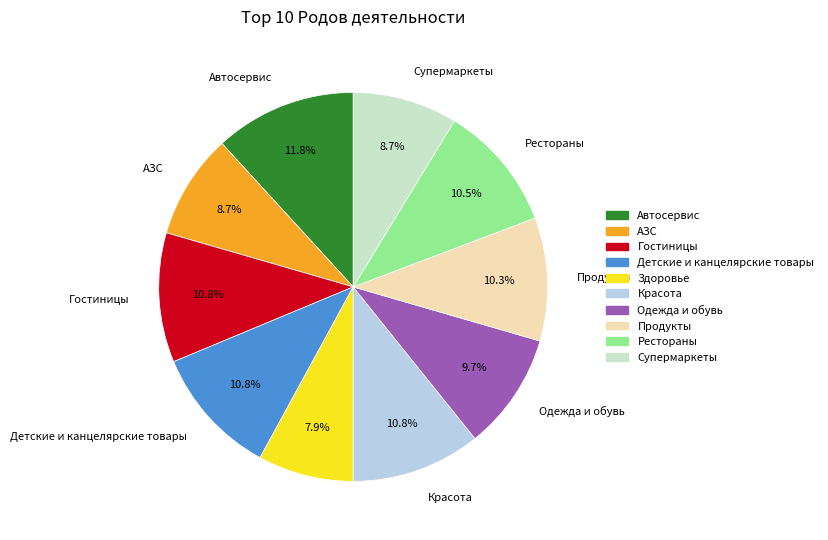

To the nearest percent, what is the combined percentage of Красота and Рестораны?

21%